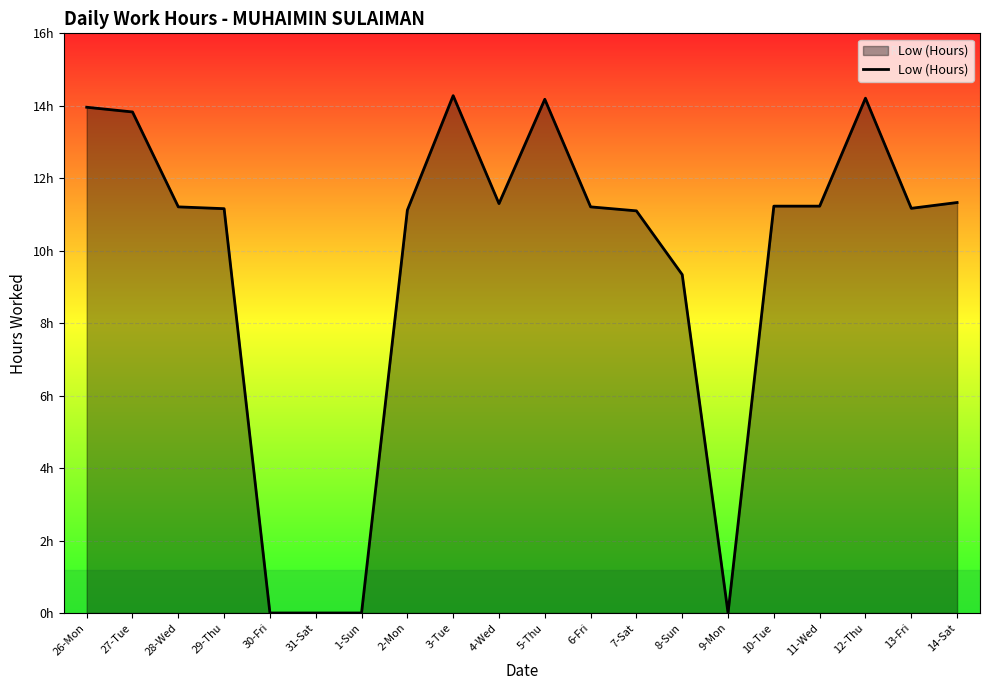

At which label does the data first exceed 11?

26-Mon